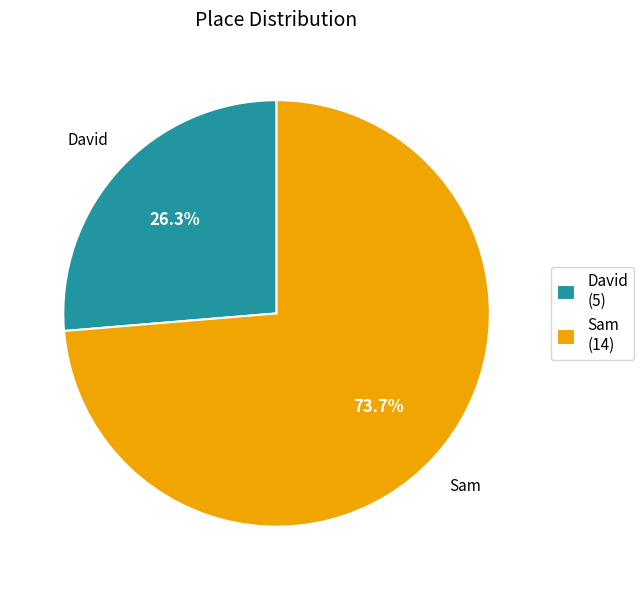

What is the majority slice?

Sam